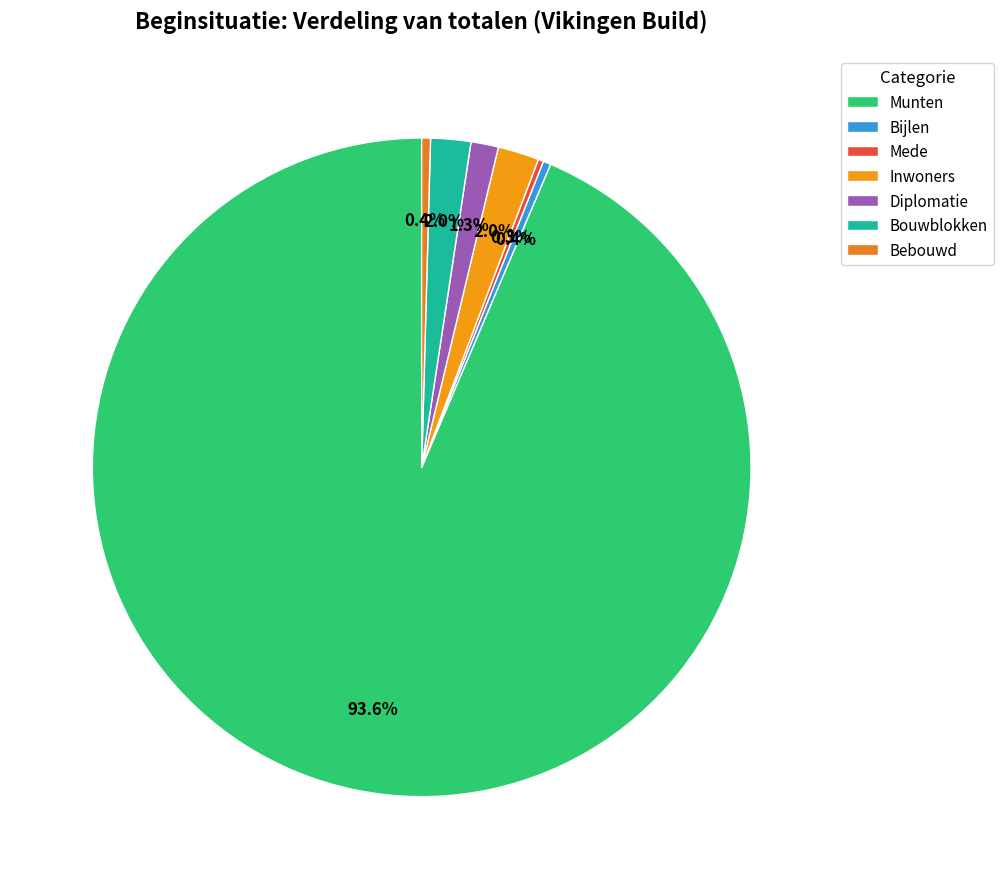

To the nearest percent, what is the combined percentage of Munten and Mede?

94%